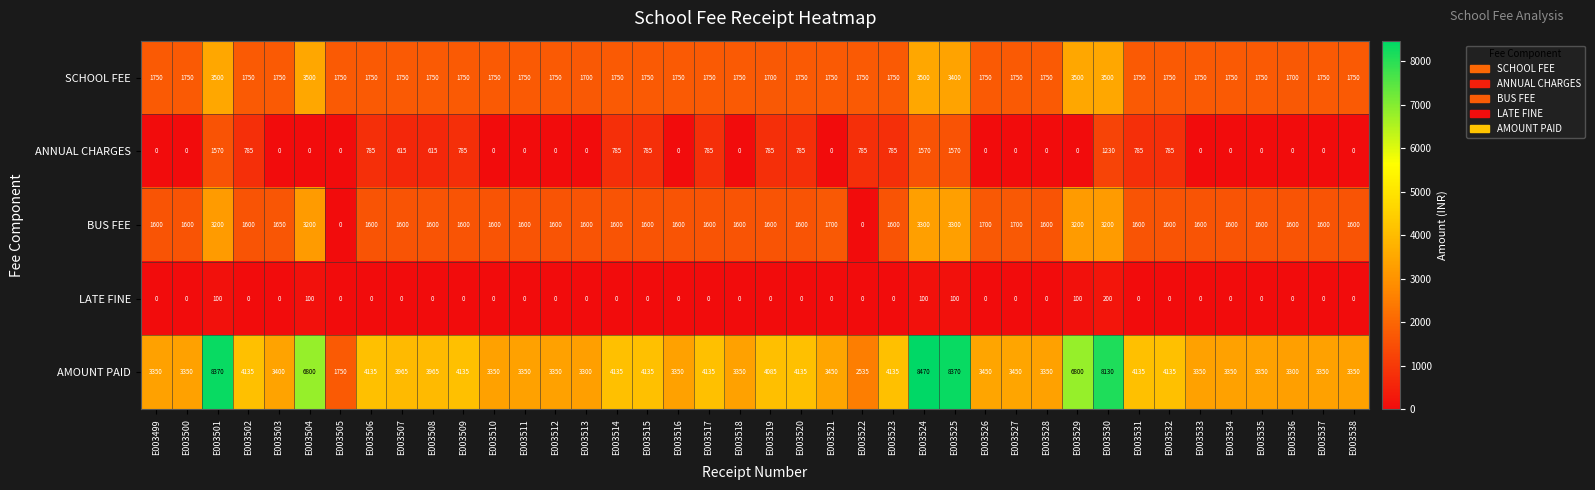

Rank the series by their maximum value, from lowest to highest.

LATE FINE, ANNUAL CHARGES, BUS FEE, SCHOOL FEE, AMOUNT PAID